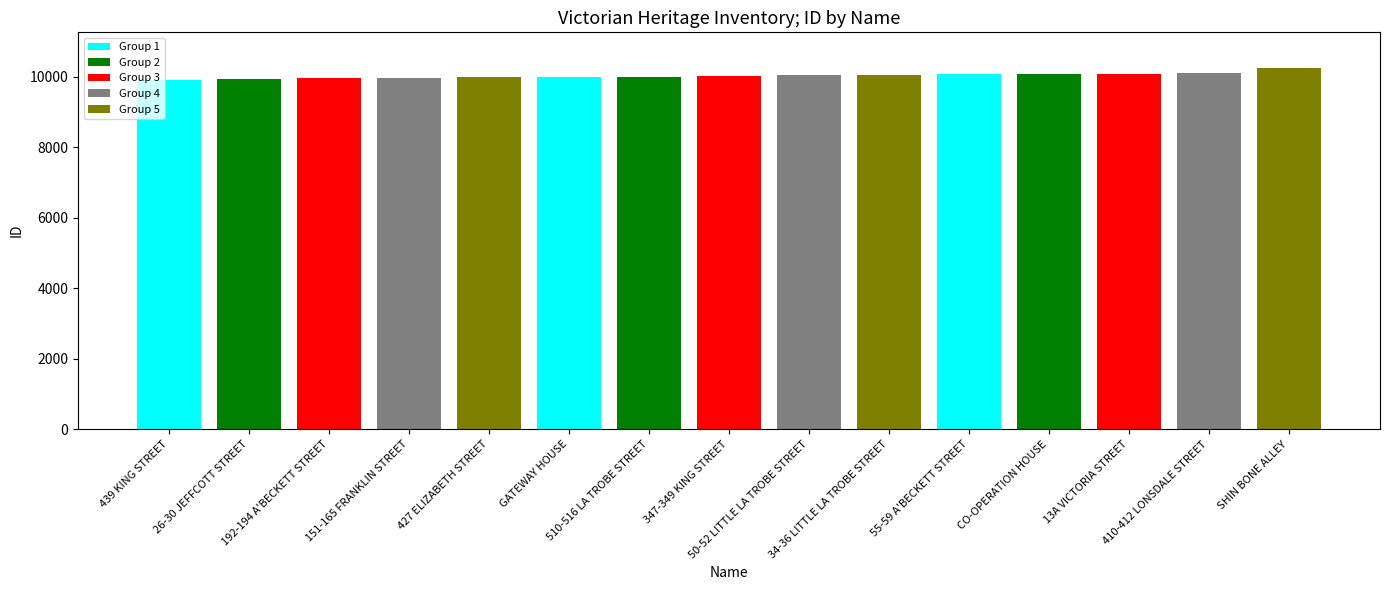

What is the difference between the maximum and minimum values?

337